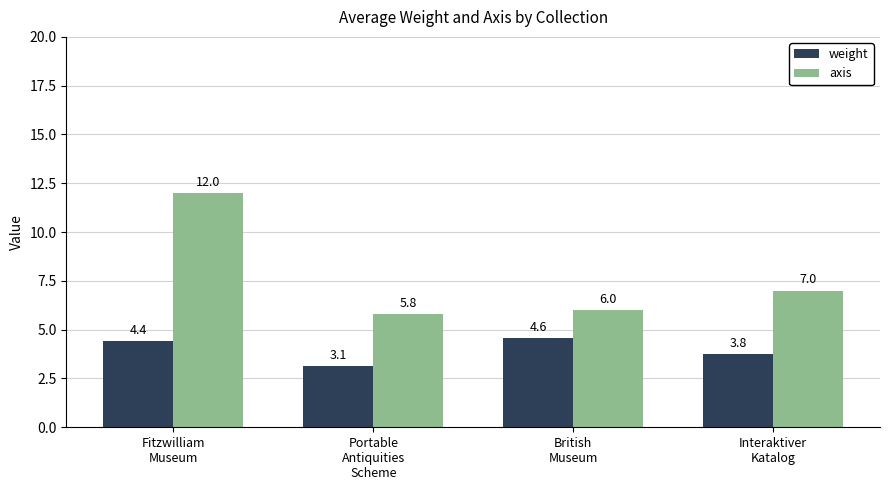

What is the difference between the axis values at British
Museum and Fitzwilliam
Museum?

6.0